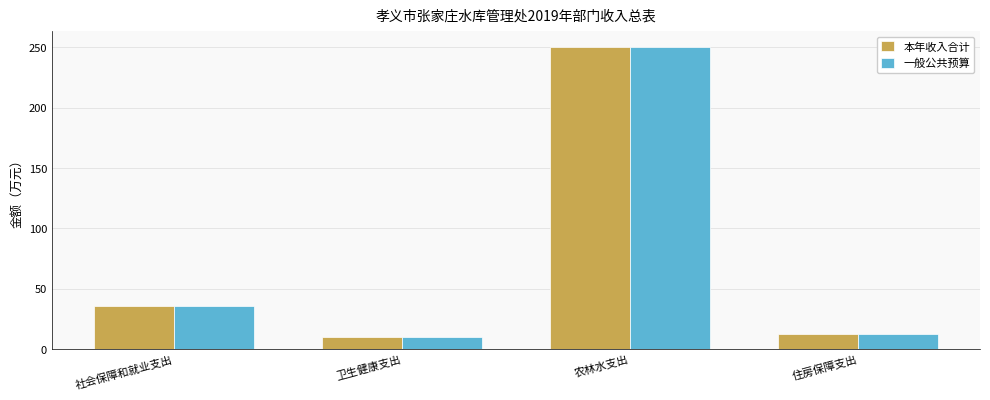

What is the label of the 2nd bar from the right?

农林水支出